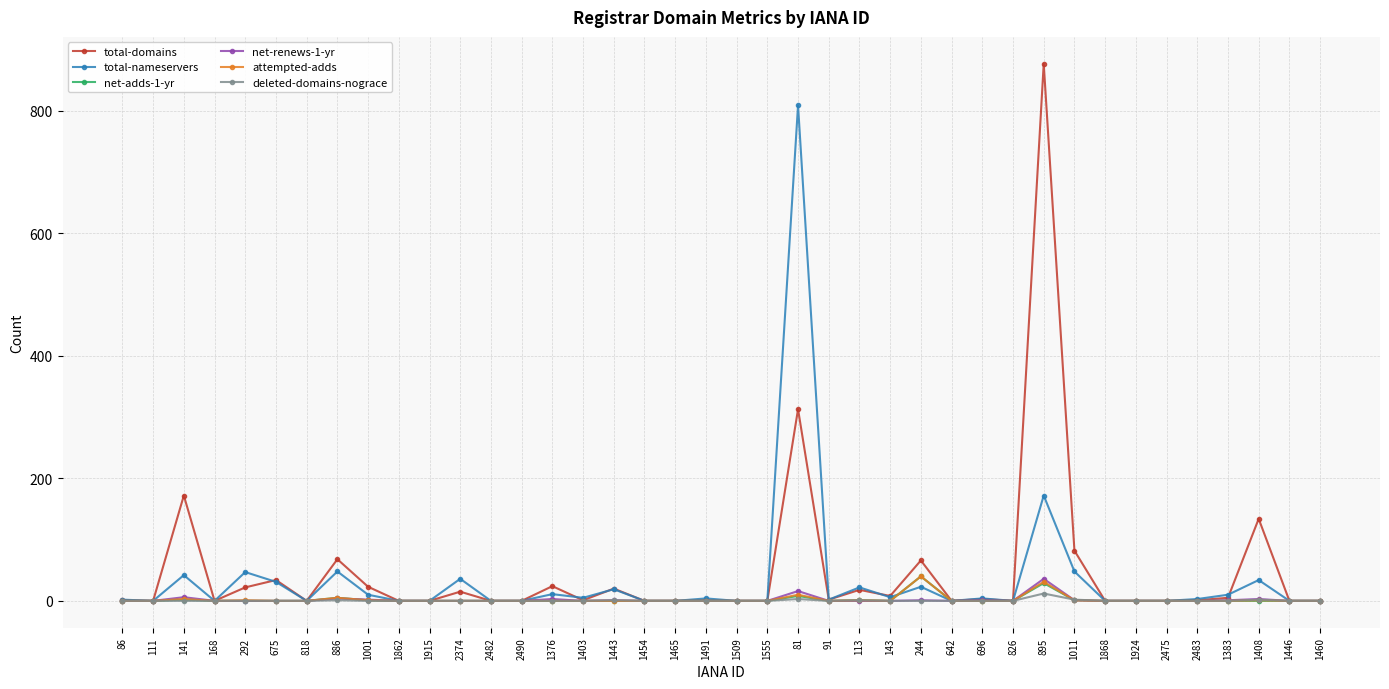

The total-nameservers series shows 22 at 113. True or false?

True